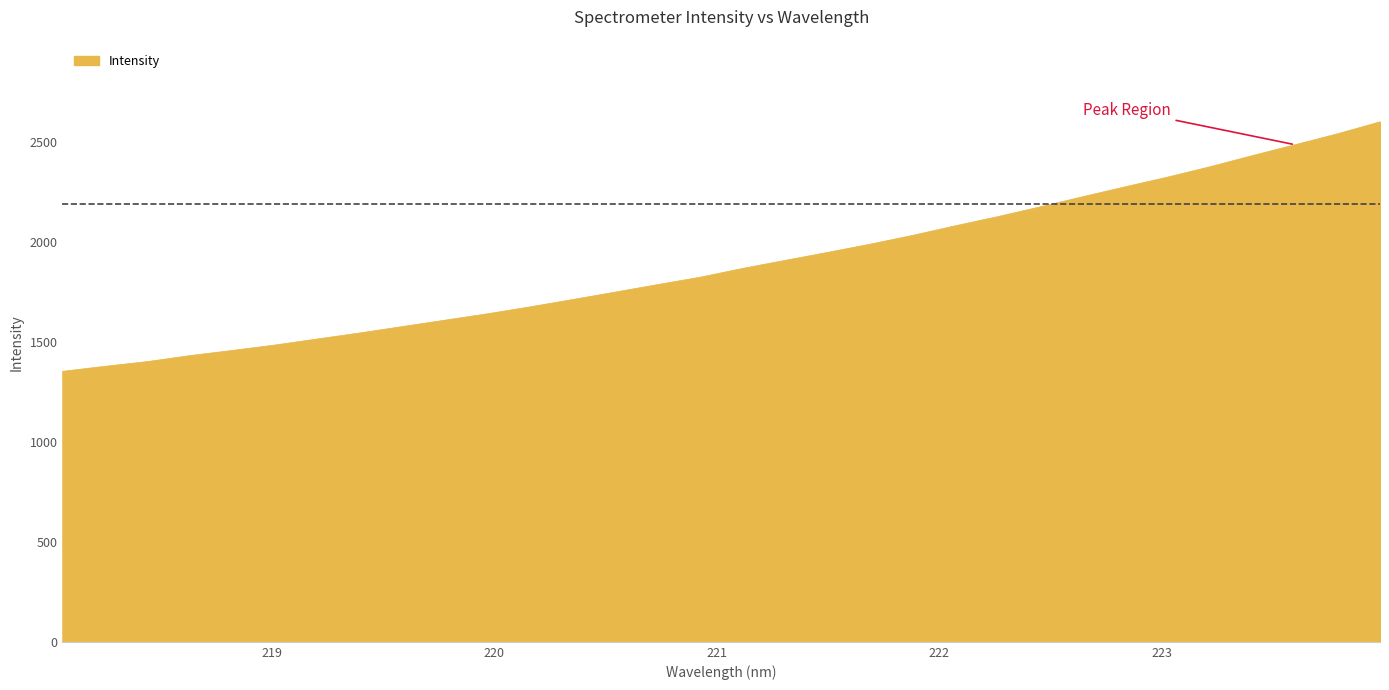

What is the average value?

1891.7